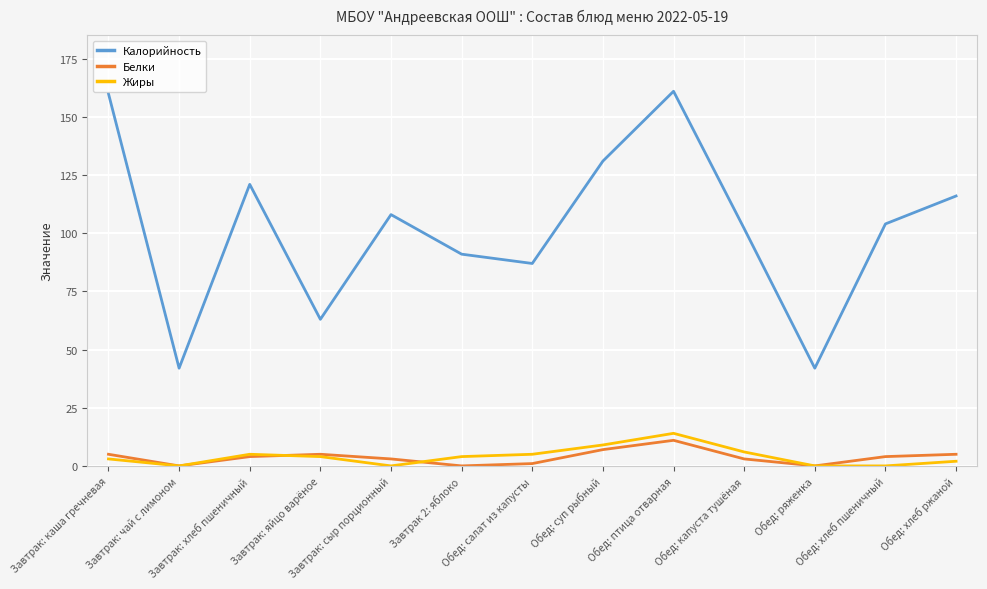

At which label does Калорийность first exceed 104?

Завтрак: каша гречневая